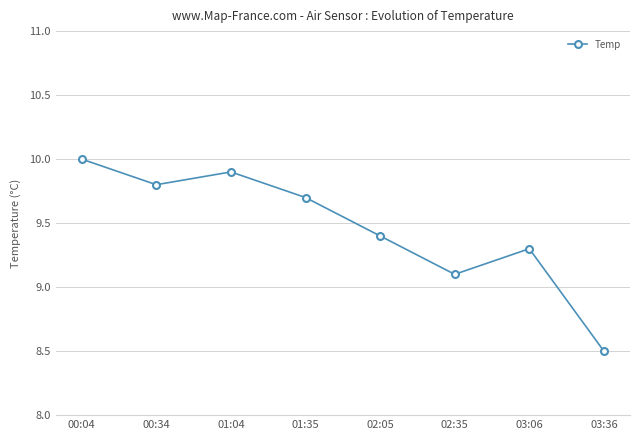

List the labels in order of value, smallest first.

03:36, 02:35, 03:06, 02:05, 01:35, 00:34, 01:04, 00:04